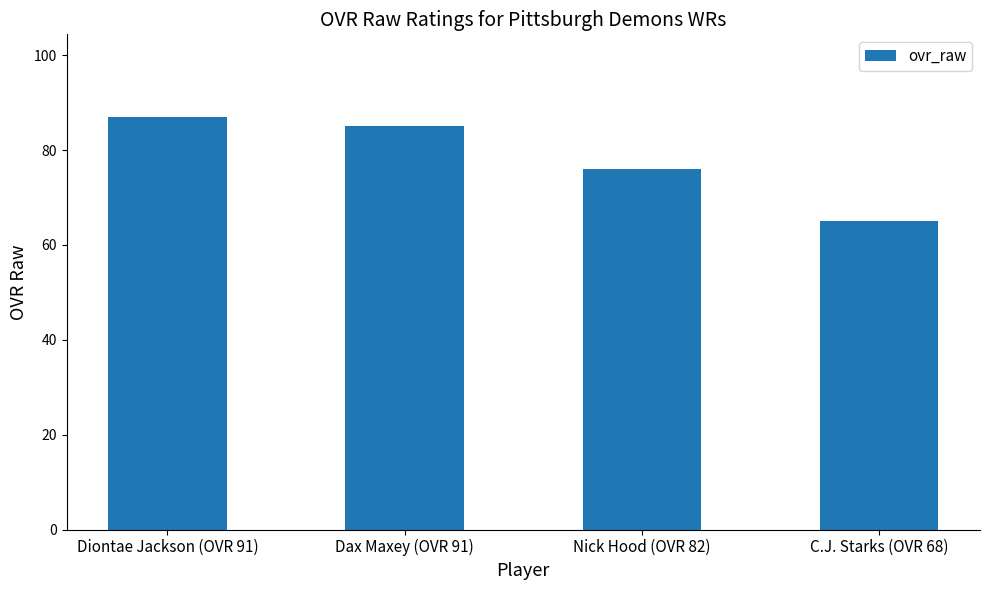

Reading left to right, what are all the values shown in this chart?

87	85	76	65